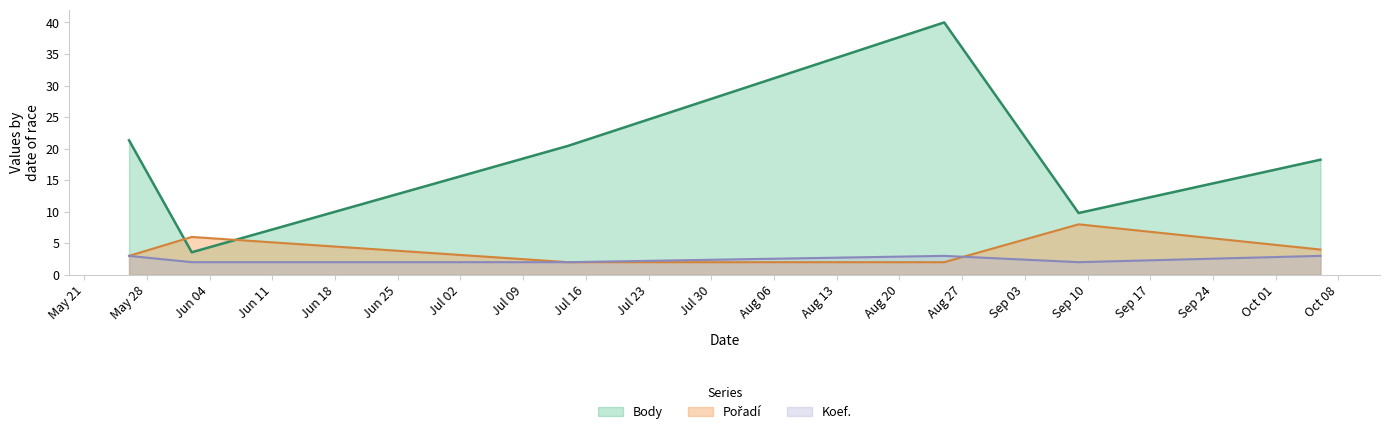

Between 2012-09-09 and 2012-05-26, which is larger?

2012-05-26